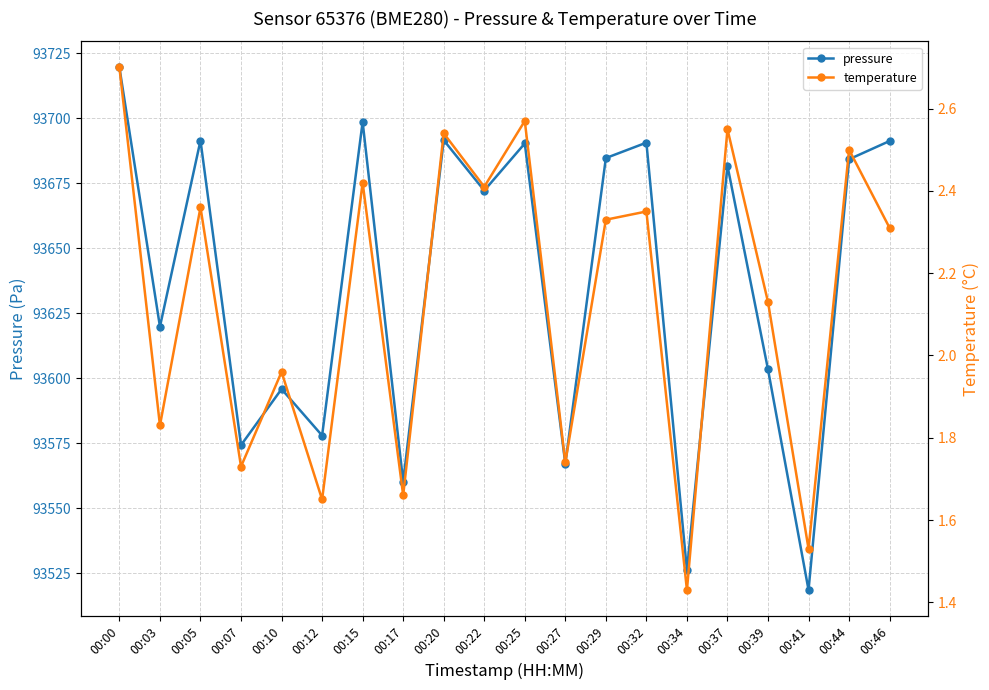

Read the temperature value at 00:41.

1.5